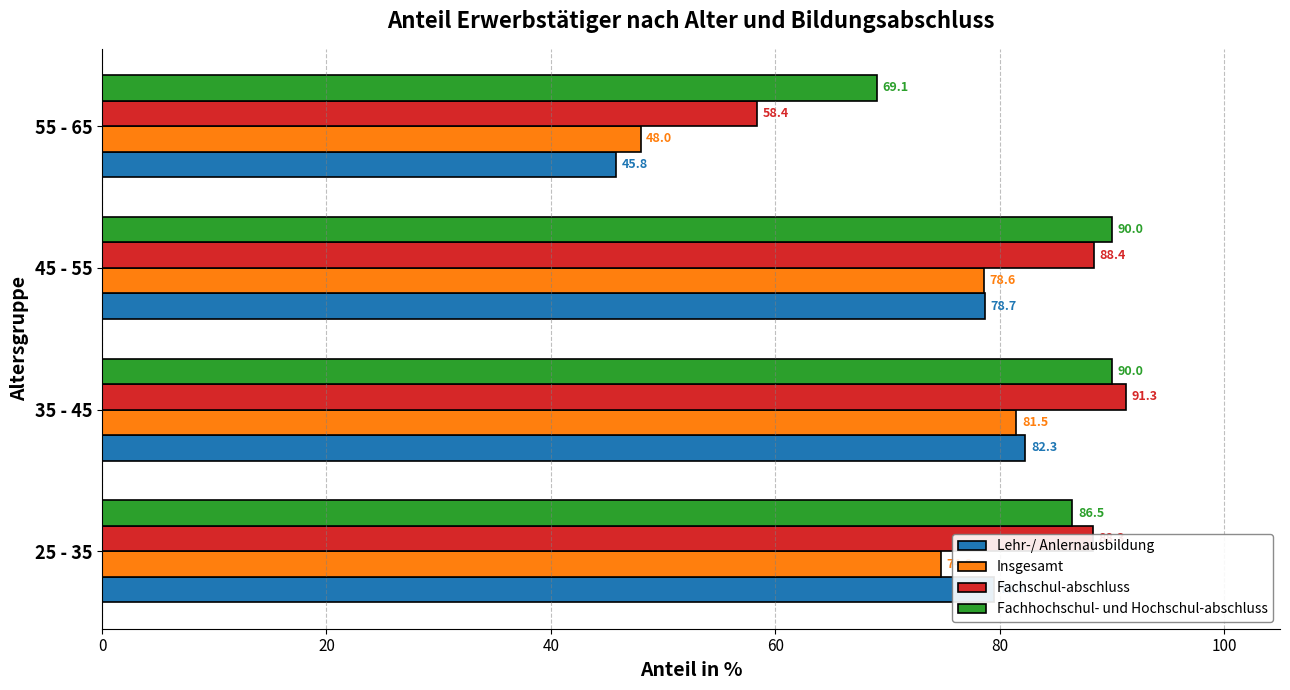

At which label is Lehr-/ Anlernausbildung closest to 64?

45 - 55